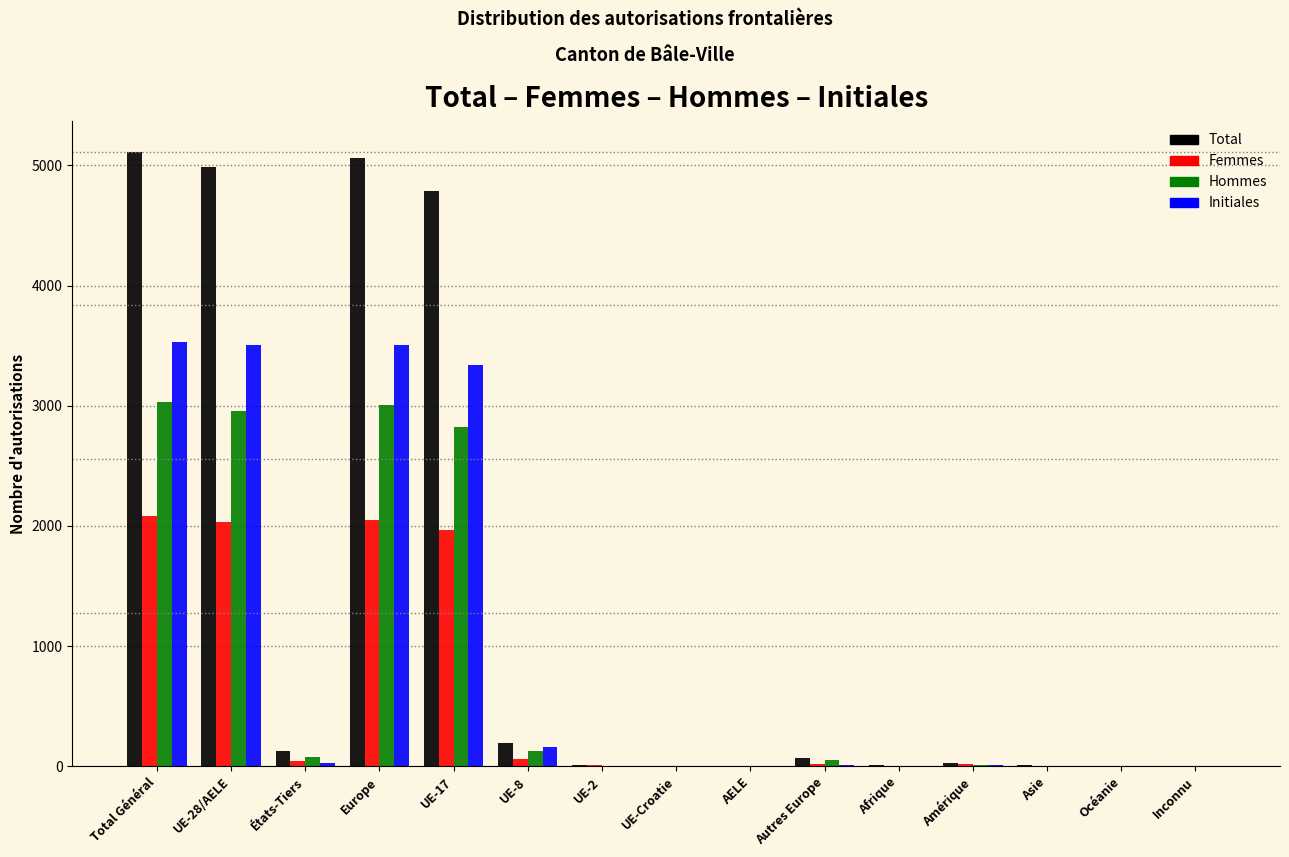

Which series has the largest total across all categories?

Total